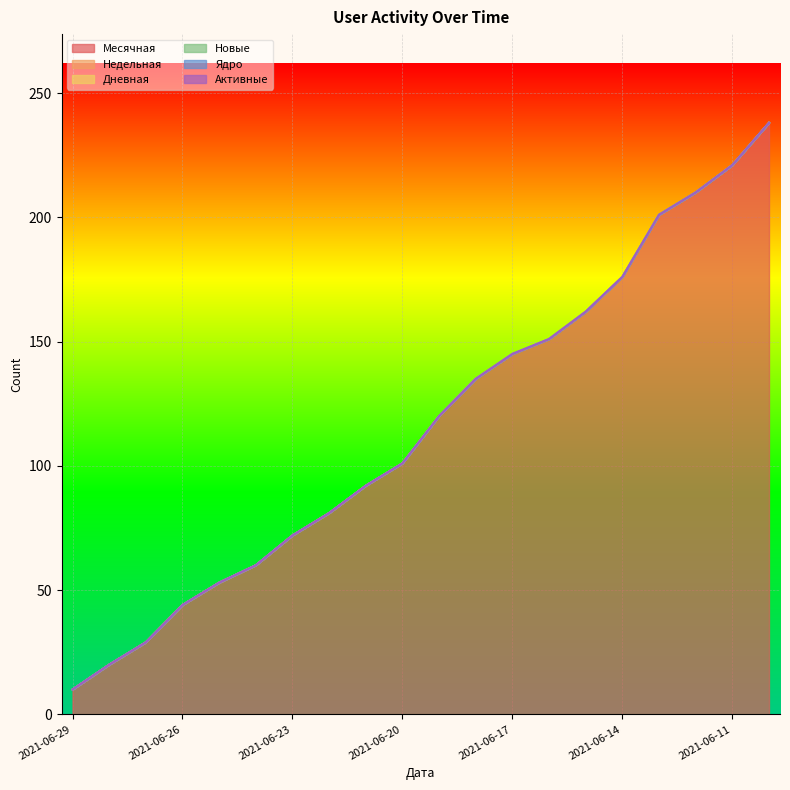

Which series has the largest total across all categories?

Месячная